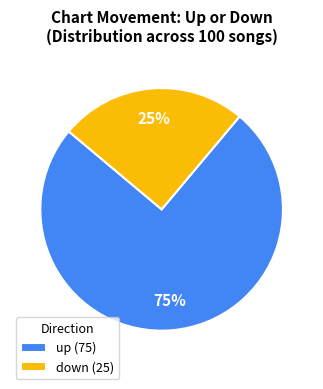

Is it true that down (25) is 25% of the pie?

True